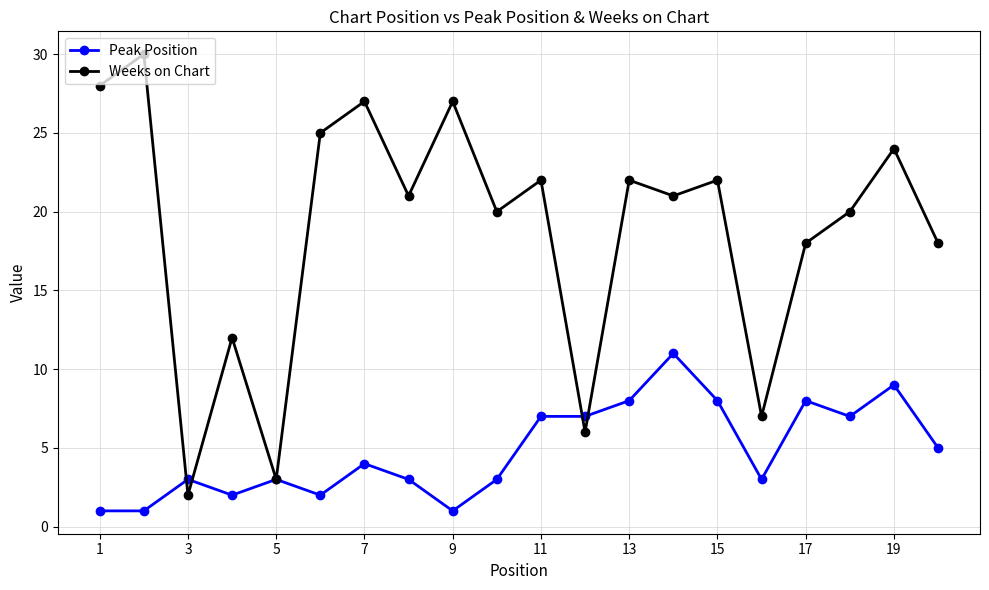

Rank the series by their average value, from lowest to highest.

Peak Position, Weeks on Chart